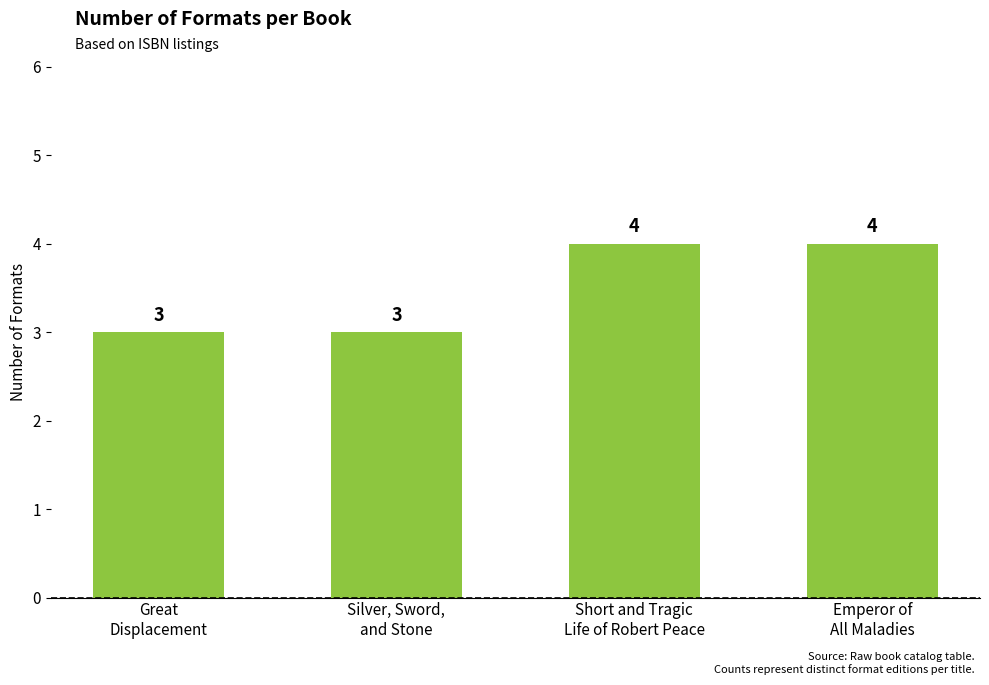

Which has a higher value, Silver, Sword,
and Stone or Short and Tragic
Life of Robert Peace?

Short and Tragic
Life of Robert Peace